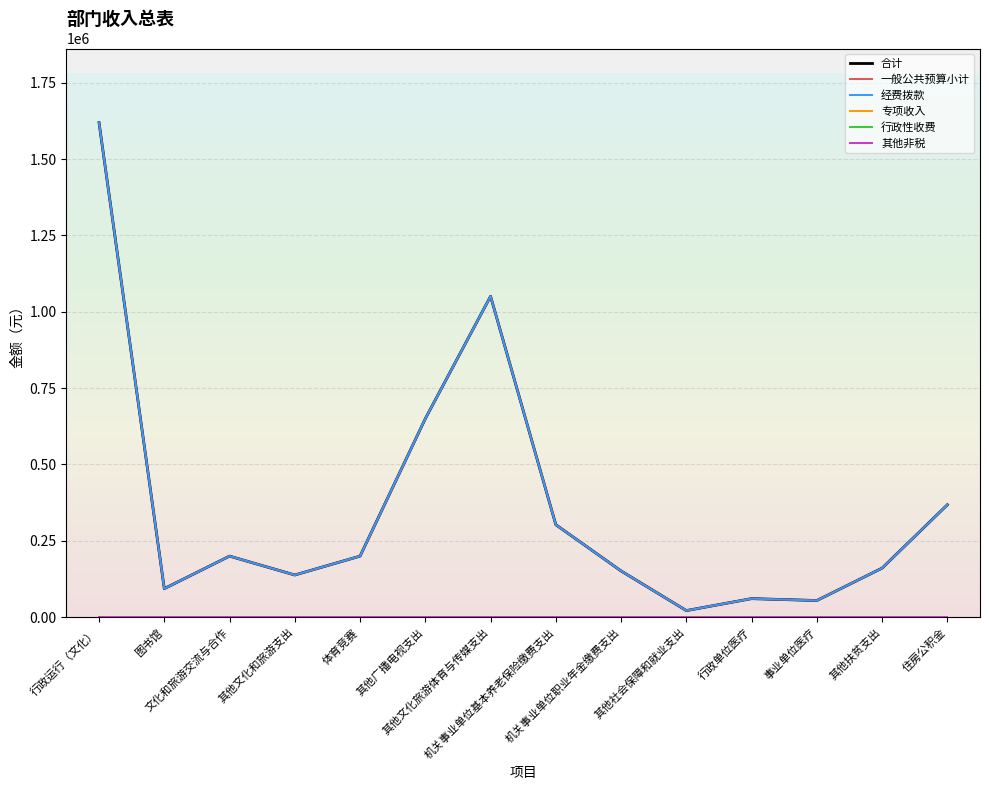

Is it true that 其他非税 equals 0 at 其他广播电视支出?

True